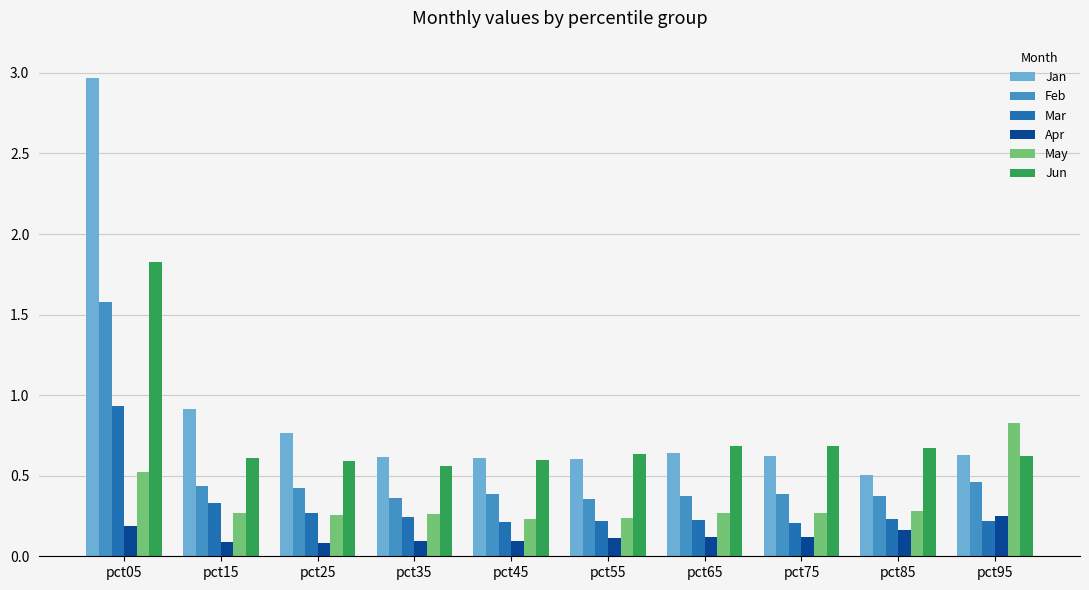

Rank the series by their maximum value, from lowest to highest.

Apr, May, Mar, Feb, Jun, Jan